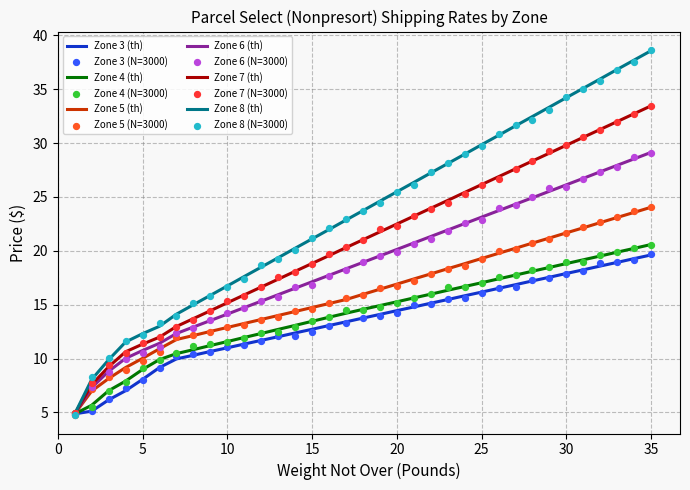

What is the total value across all series at 2?

40.7